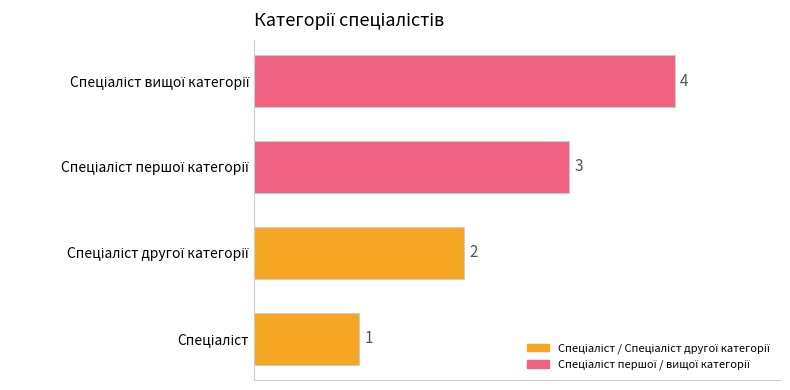

What is the sum of all values?

10